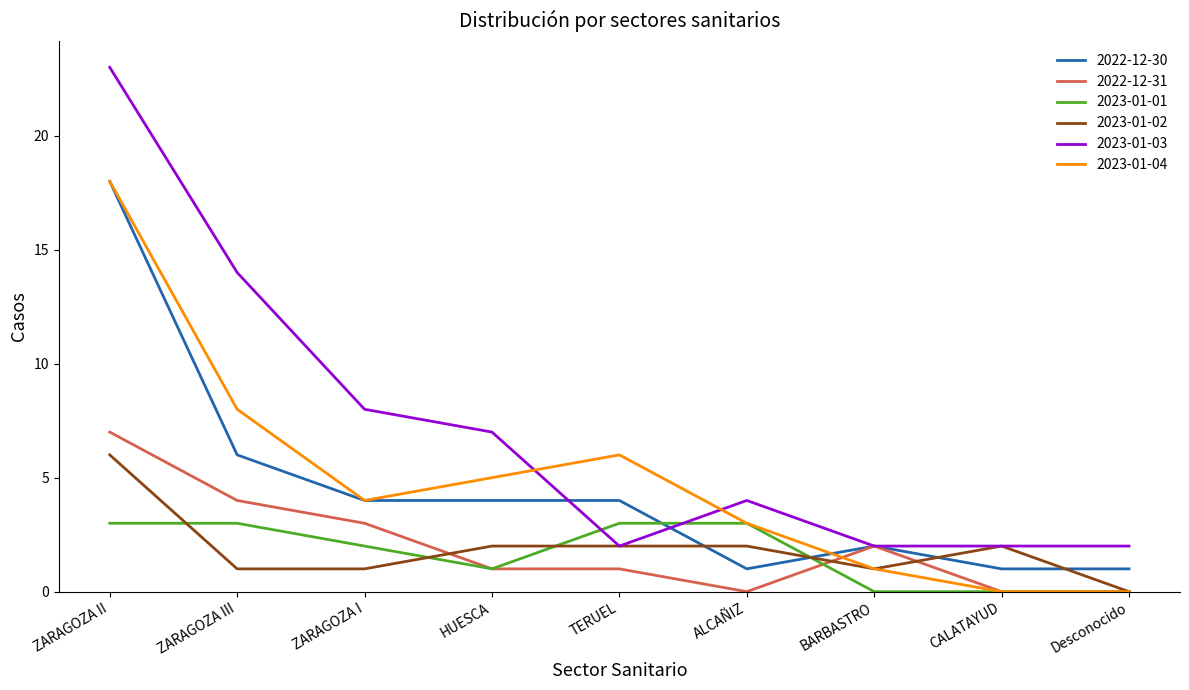

At how many categories does at least one series exceed 15?

1